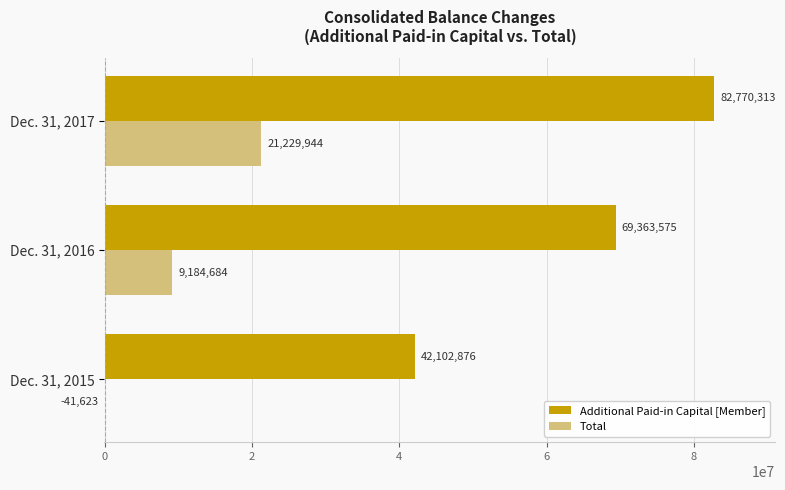

Is the value of Additional Paid-in Capital [Member] at Dec. 31, 2017 greater than the value of Total at Dec. 31, 2017?

Yes